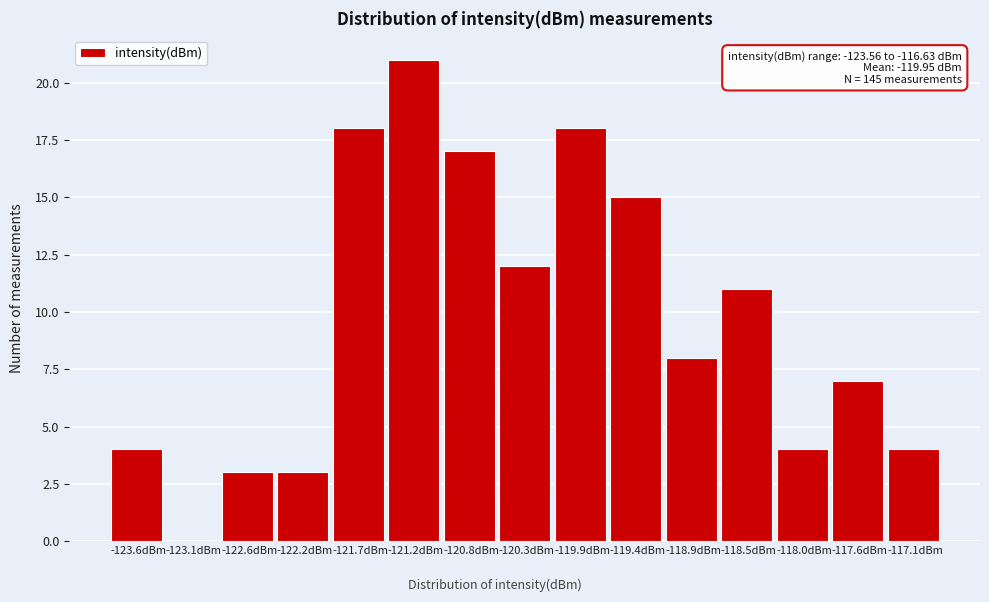

Which has a higher value, -118.0dBm or -117.6dBm?

-117.6dBm